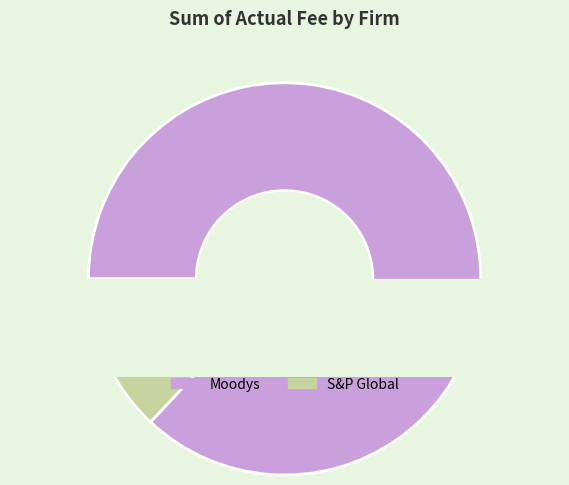

What percentage is NOT represented by Moodys?

13.0%